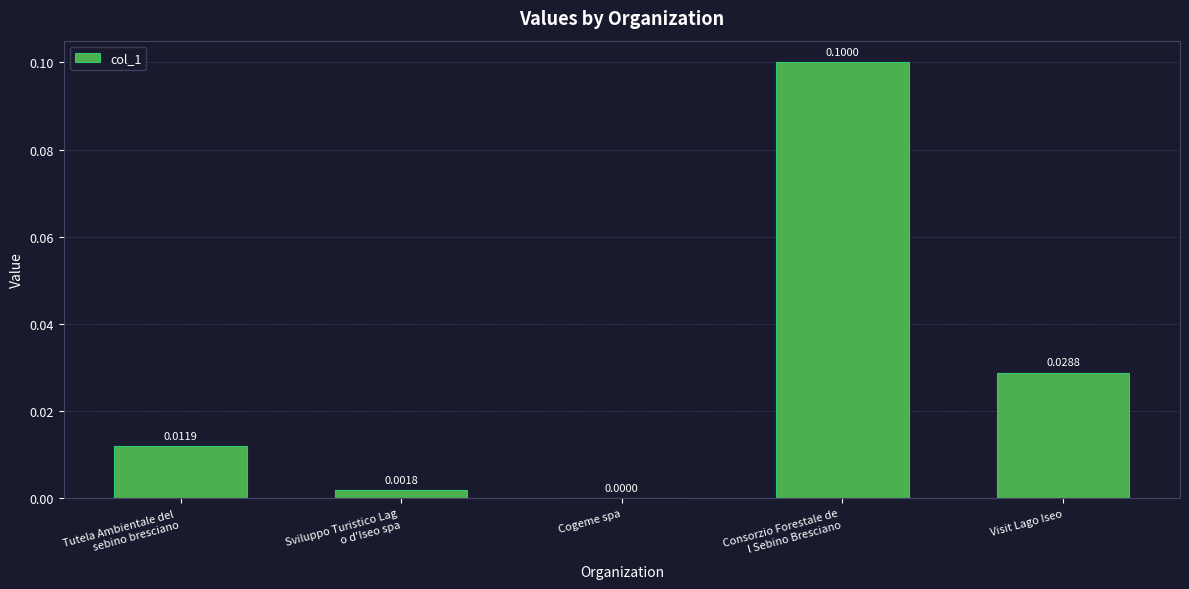

At which label is the value closest to 0?

Cogeme spa